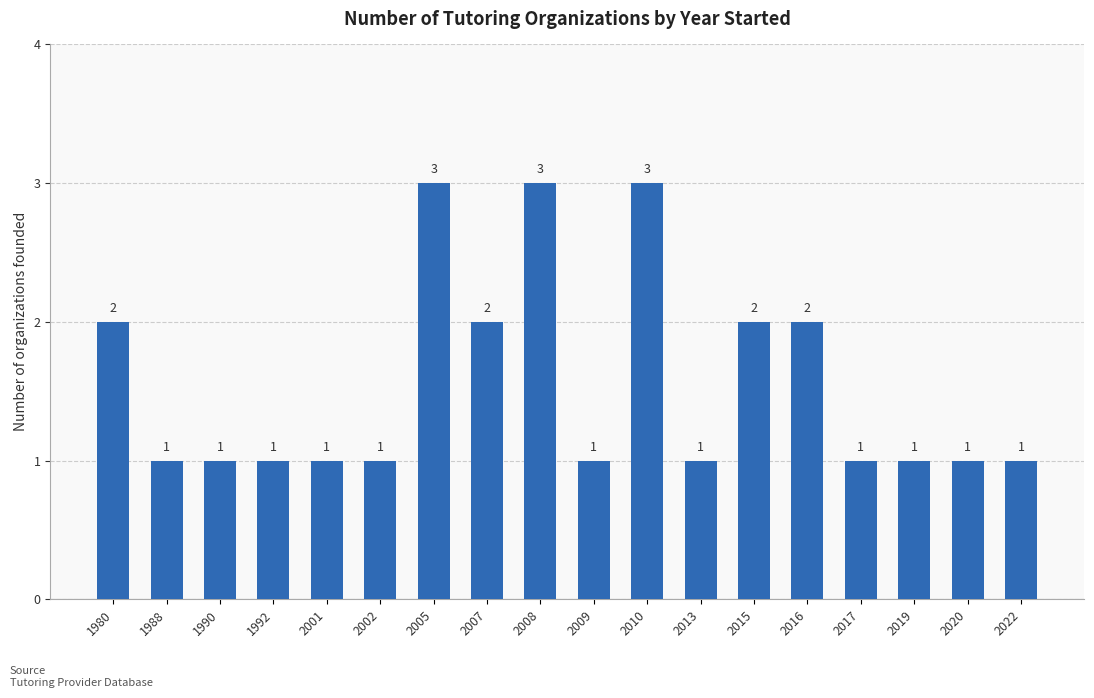

Count the values in the range 1 to 2.

15